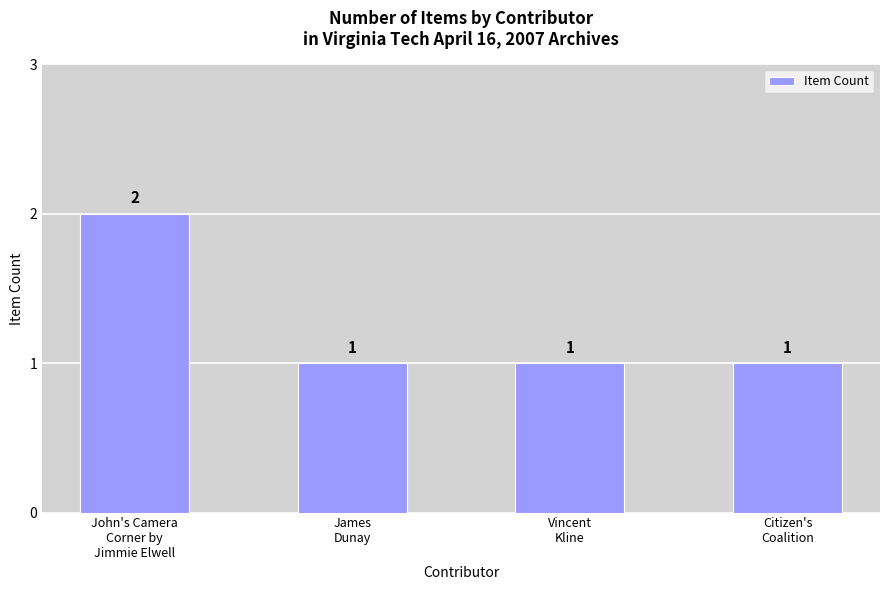

Count the number of values greater than 1.

1